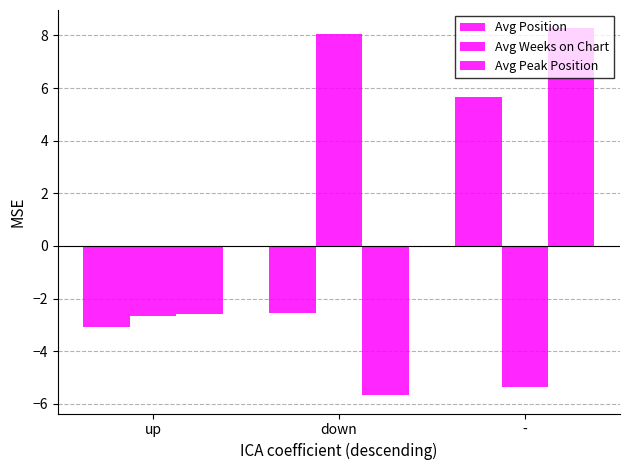

Between down and up, which is larger?

down